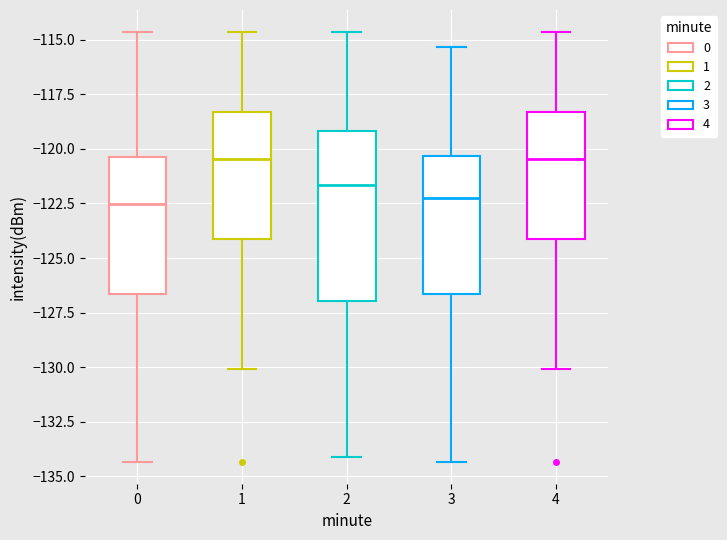

Reading left to right, read every box against the y-axis: the position of its median line, the range the box covers, and the ends of its whiskers. The values are not printed on the chart, so give them approximately, as read against the axis.

0: median -122.5, box -126.5 to -120.5, whiskers -134.5 to -114.5
1: median -120.5, box -124.0 to -118.5, whiskers -130.0 to -114.5
2: median -121.5, box -127.0 to -119.0, whiskers -134.0 to -114.5
3: median -122.0, box -126.5 to -120.5, whiskers -134.5 to -115.5
4: median -120.5, box -124.0 to -118.5, whiskers -130.0 to -114.5